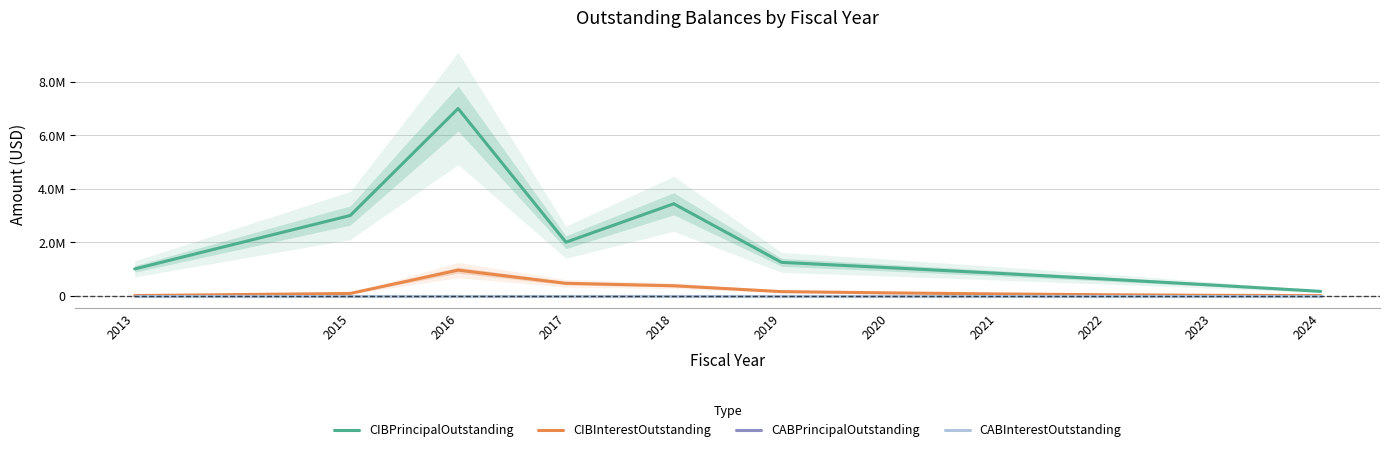

True or false: CABPrincipalOutstanding and CIBInterestOutstanding cross at least once.

False